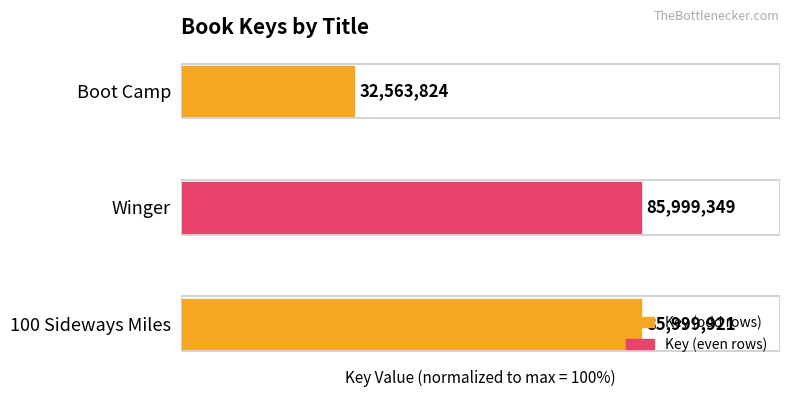

What is the sum of all values?

237.9